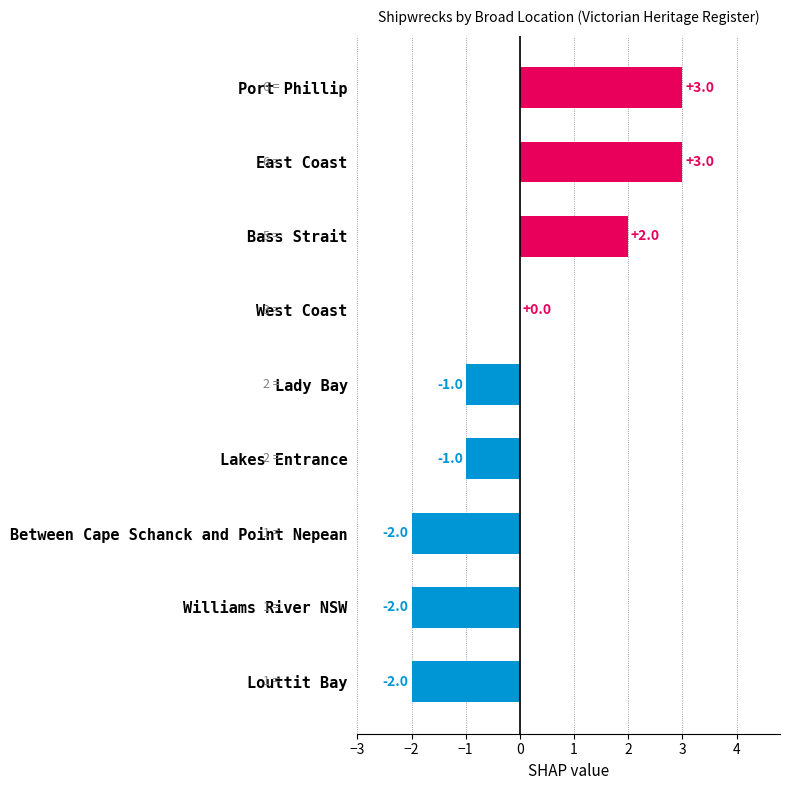

What is the change in value from Bass Strait to Lakes Entrance?

-3